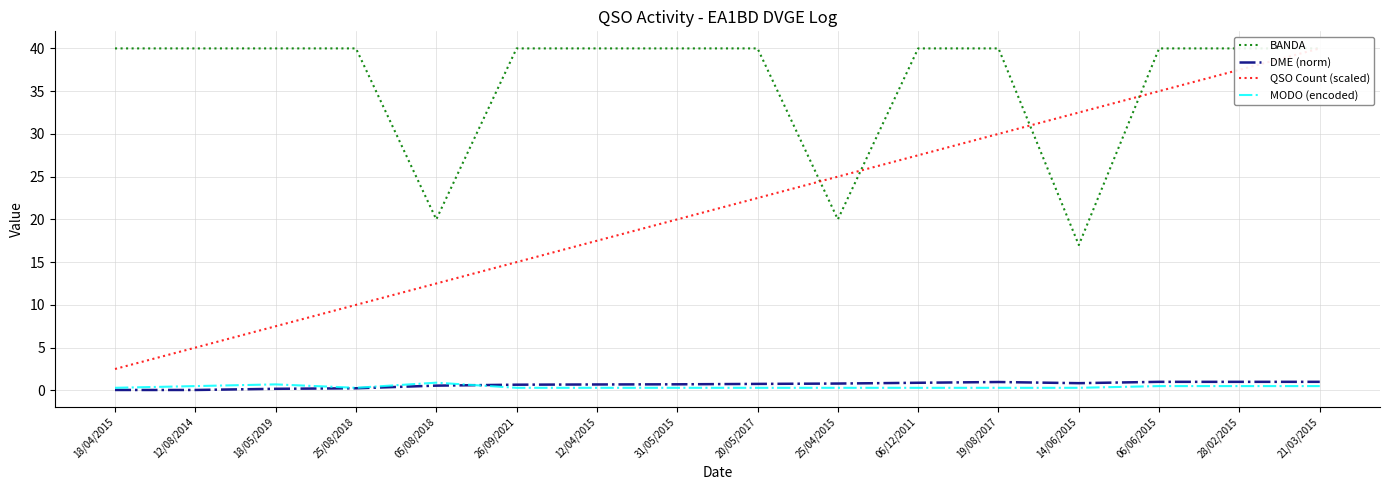

How many interior local valleys does the BANDA series have?

3